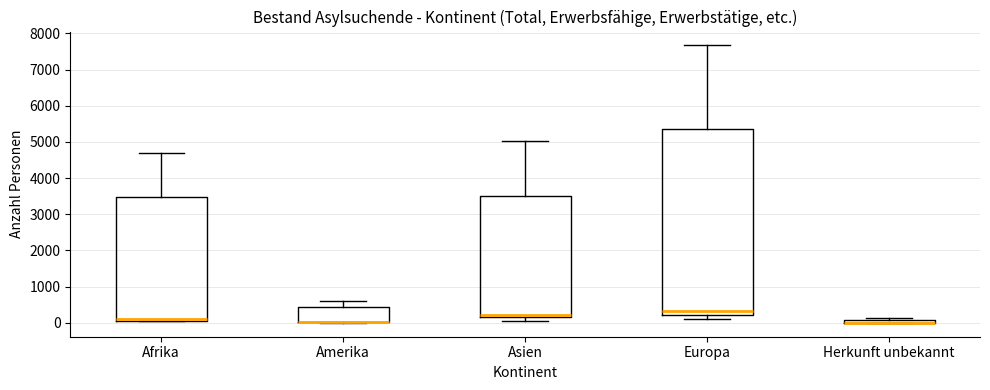

Comparing the boxes themselves (not the whiskers), which one is the tallest?

Europa